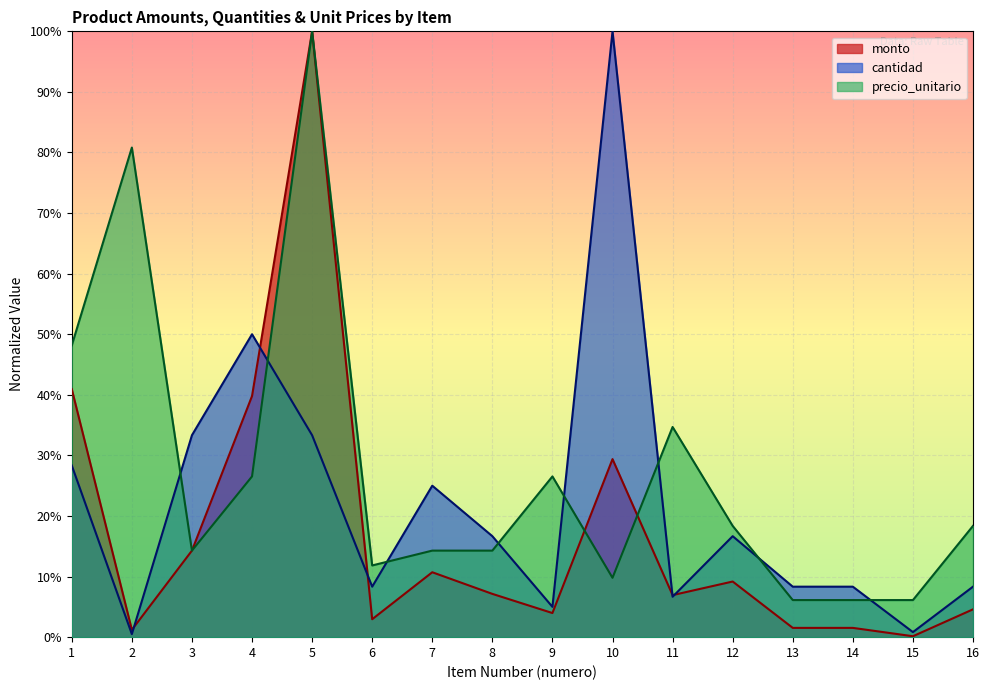

At which label is monto closest to 0?

15